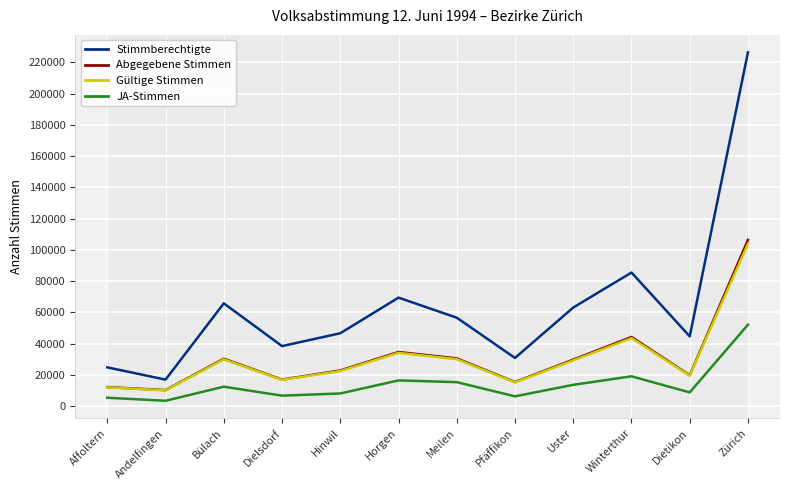

What is the smallest value displayed?

3528